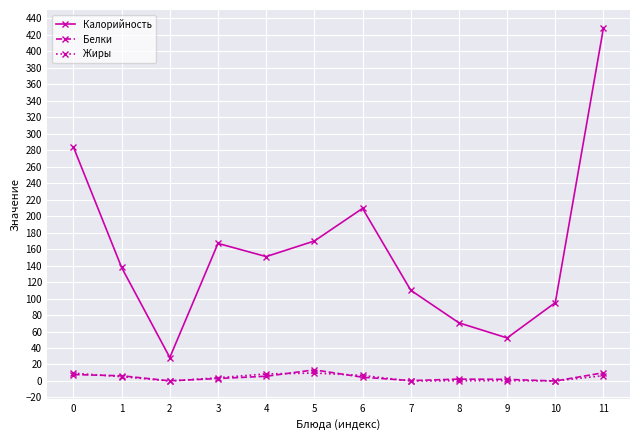

How many values in the Калорийность series exceed 150?

6